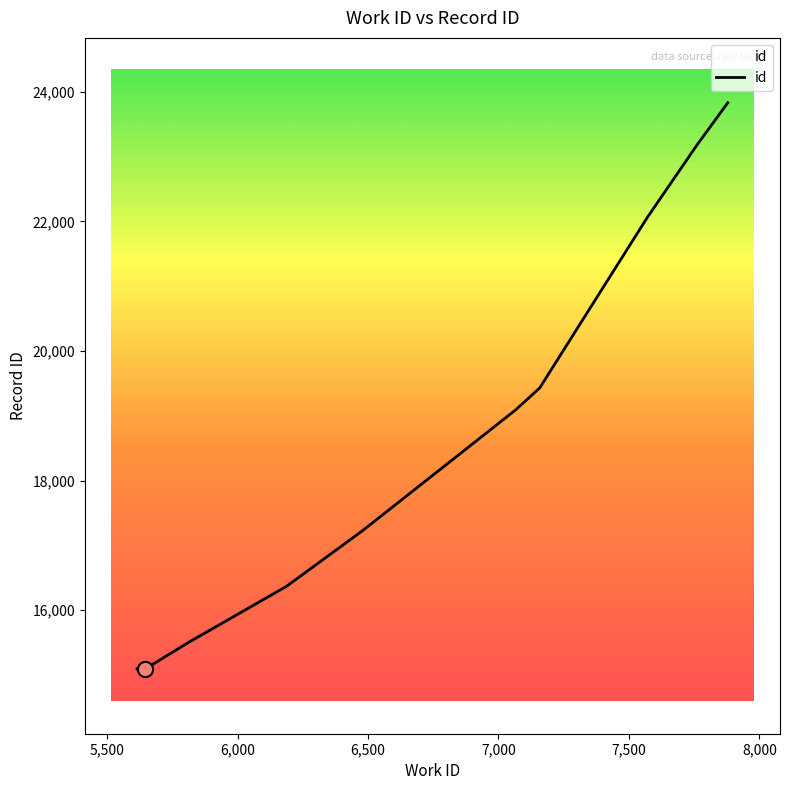

What is the ratio of the value at 5646 to the value at 5813?

1.0